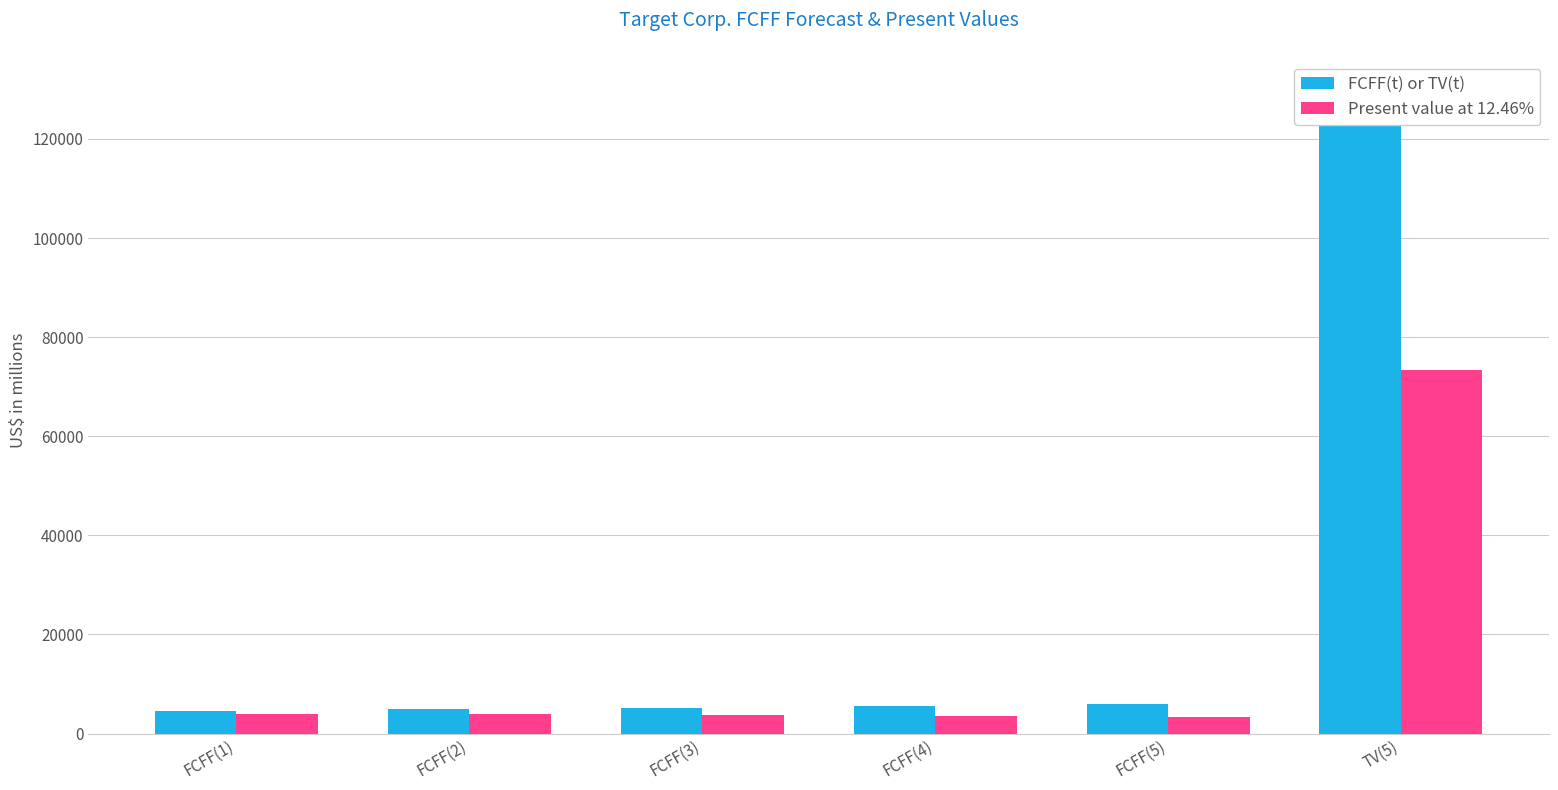

Reading right to left, extract all data points from this chart.

FCFF(t) or TV(t): TV(5)=131994	FCFF(5)=6075	FCFF(4)=5651	FCFF(3)=5253	FCFF(2)=4881	FCFF(1)=4533
Present value at 12.46%: TV(5)=73372	FCFF(5)=3377	FCFF(4)=3532	FCFF(3)=3693	FCFF(2)=3859	FCFF(1)=4031